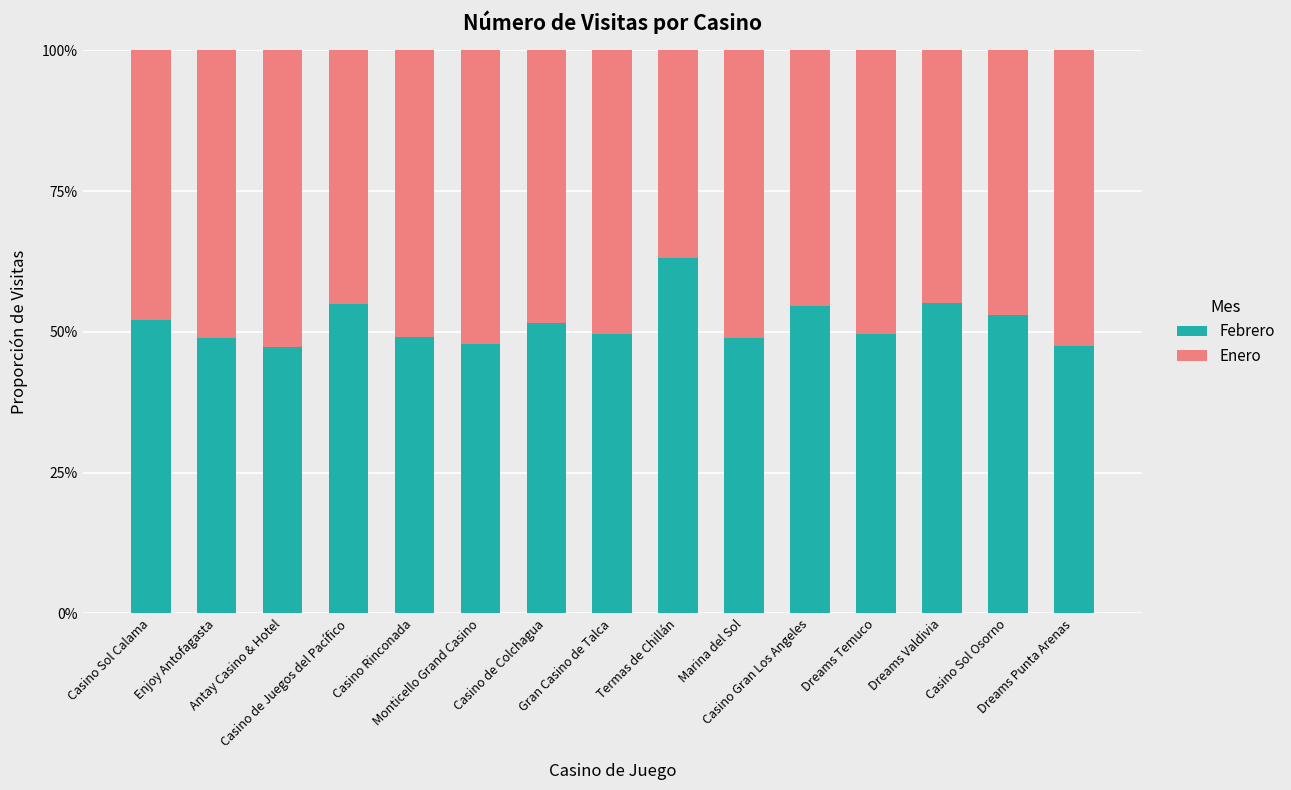

What is the label of the 4th bar from the left?

Casino de Juegos del Pacífico